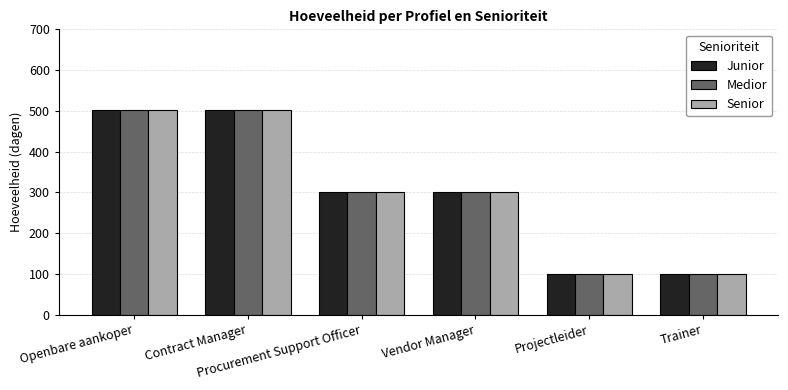

What is the label of the 3rd bar from the right?

Vendor Manager